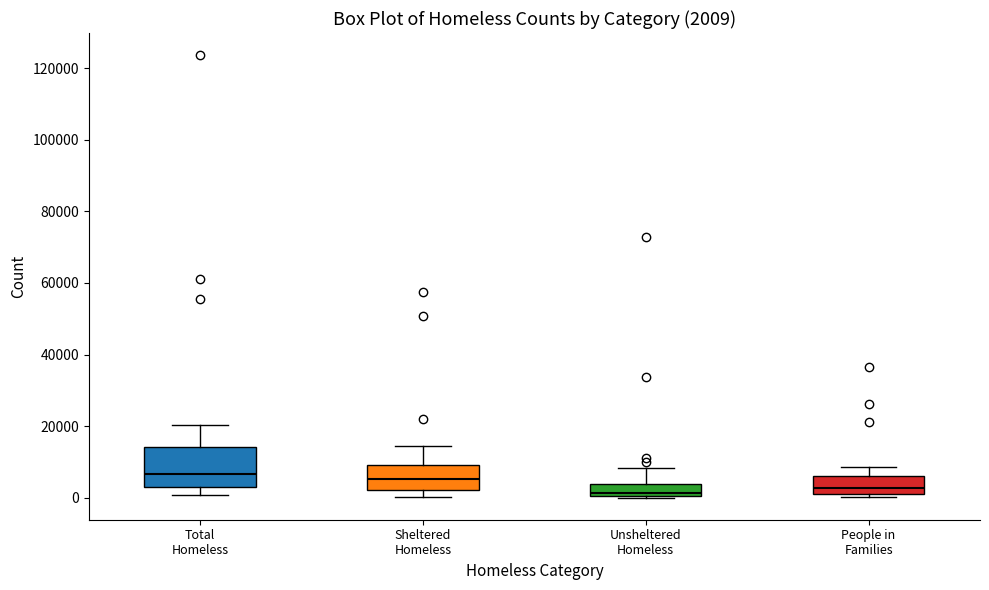

Comparing the boxes themselves (not the whiskers), which one is the tallest?

Total Homeless